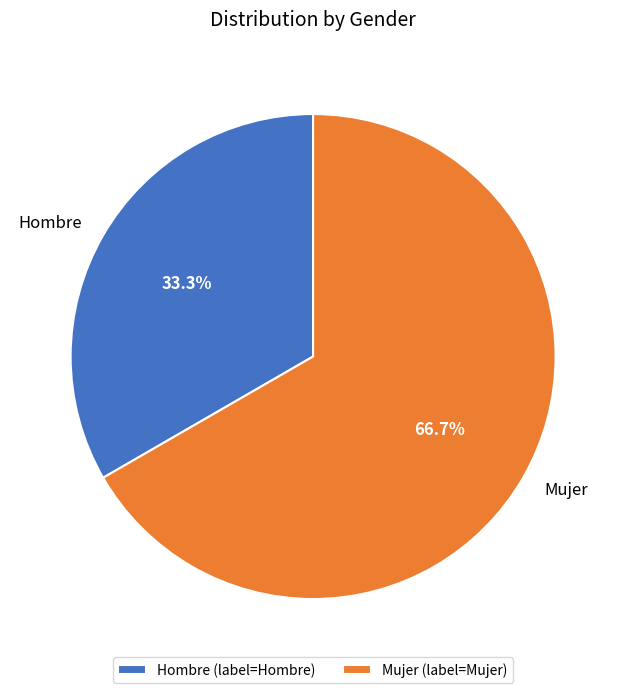

Does any single category account for the majority?

Yes